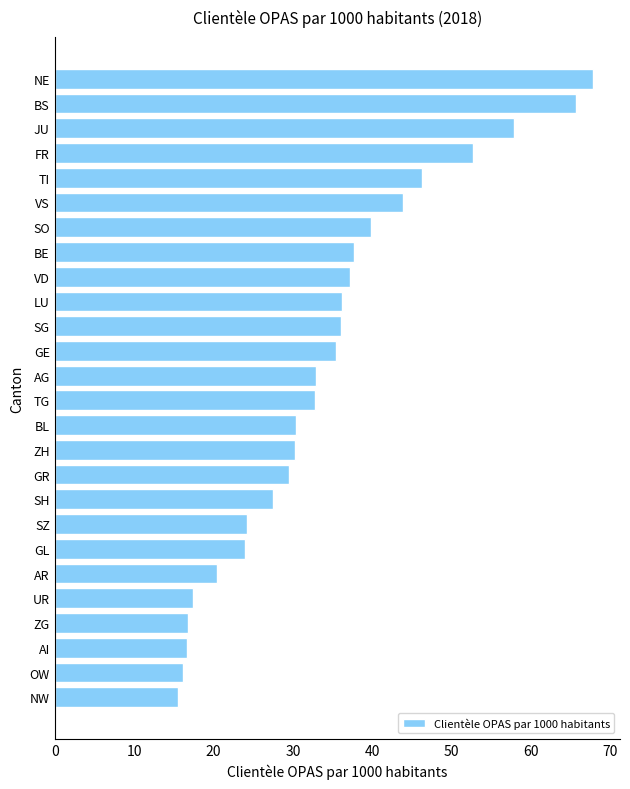

Is it true that the value at GL is 6.8?

False